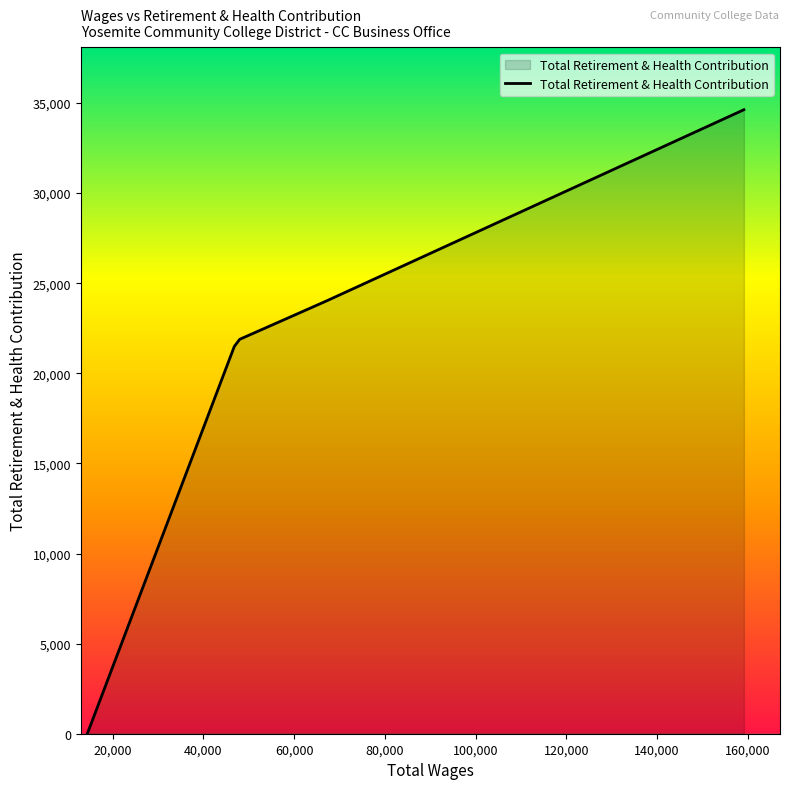

What is the difference between the second highest and second lowest values?

2525